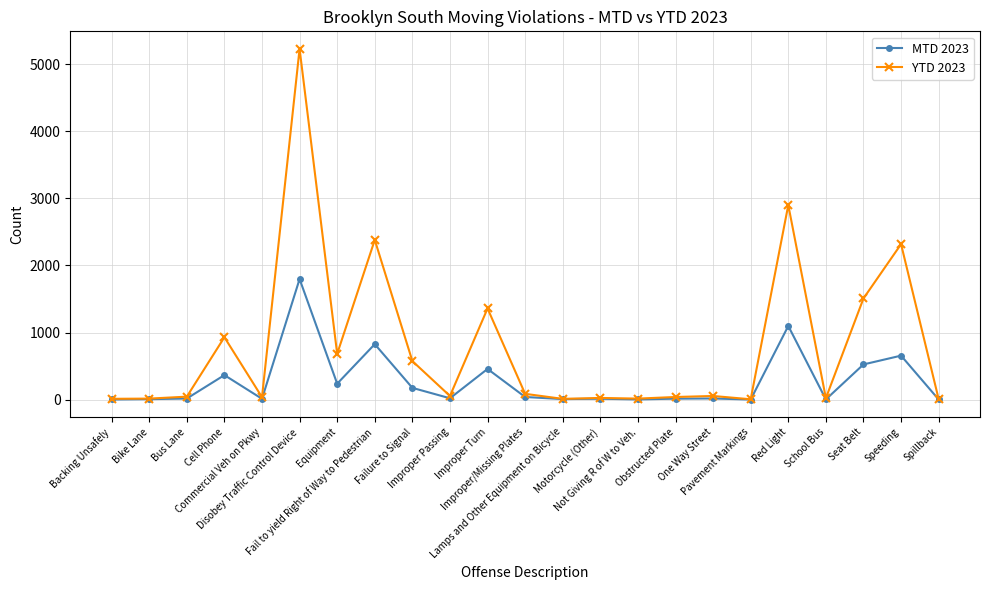

How many lines are shown in the chart?

2